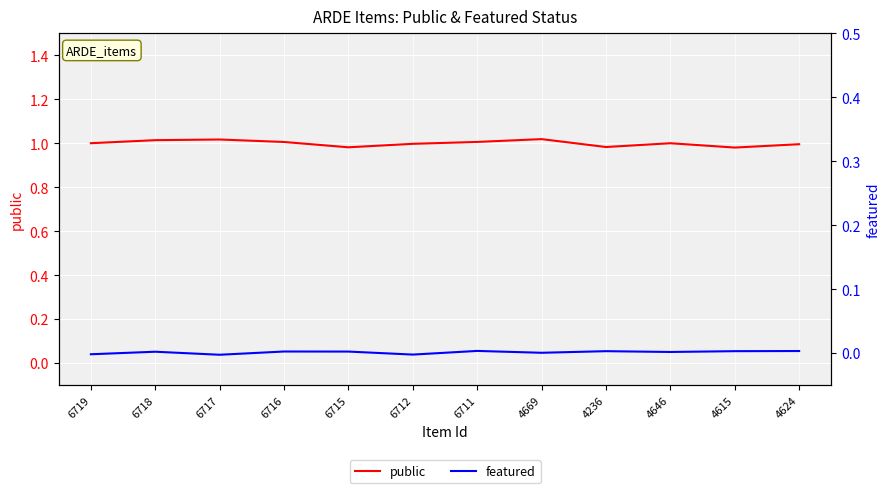

Read the public value at 6716.

1.0